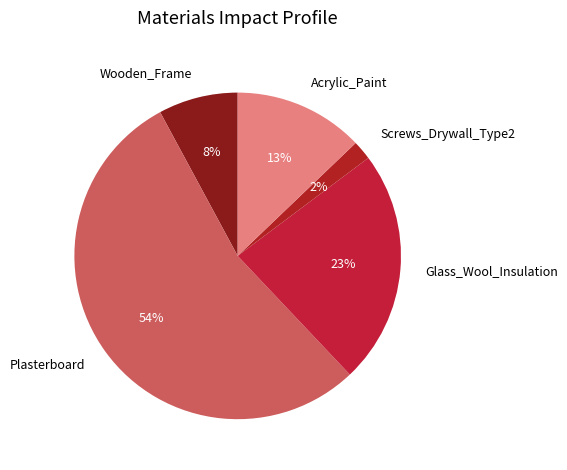

Do Wooden_Frame and Screws_Drywall_Type2 together represent more than half of the pie?

No